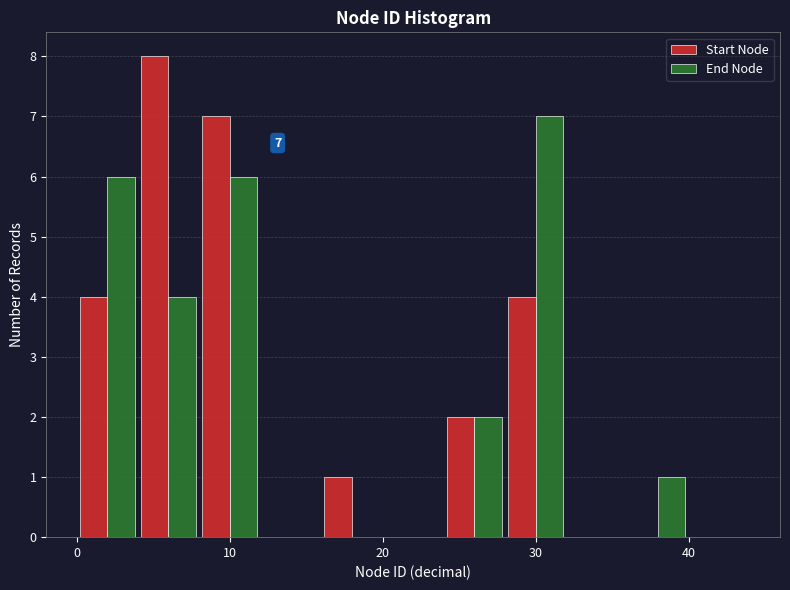

In the Start Node series, which range on the x-axis has the tallest bar?

4 to 8